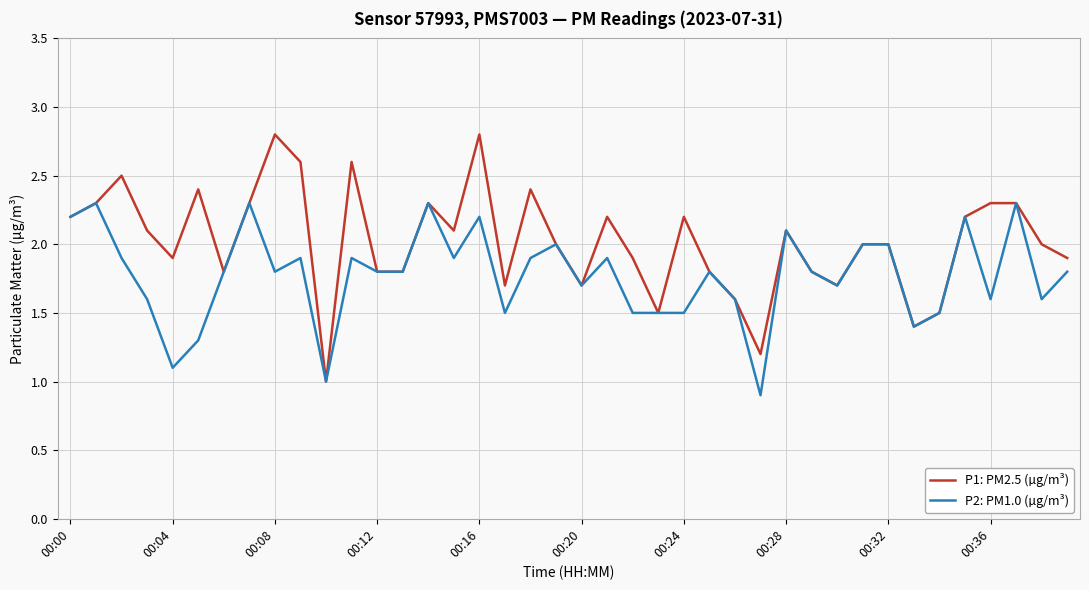

What is the minimum value shown in the chart?

0.9